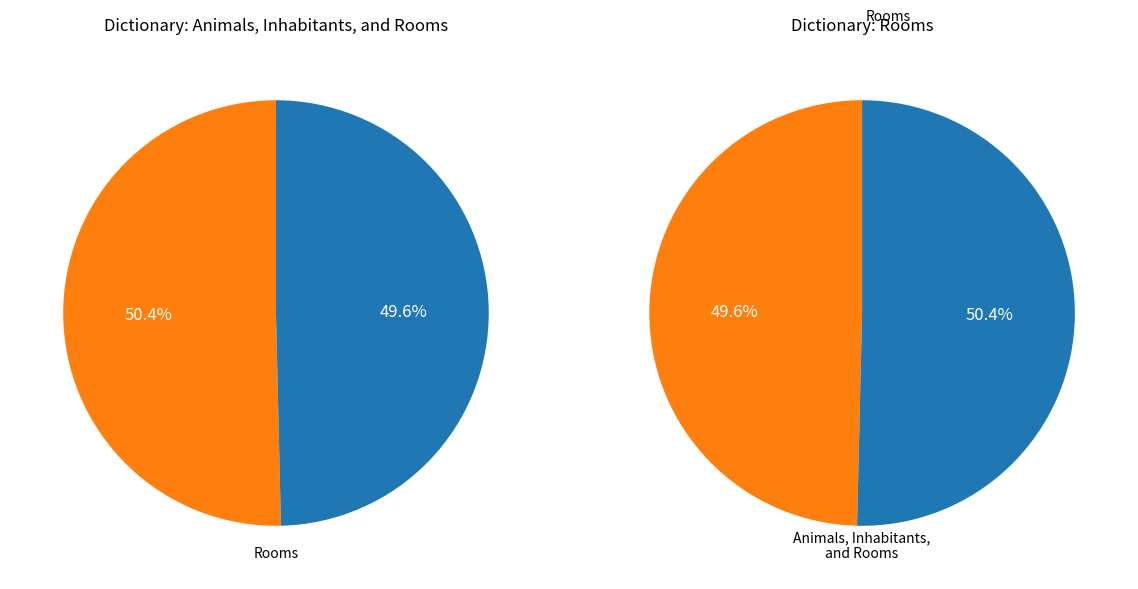

Which category has the smallest portion of the pie?

Animals, Inhabitants, and Rooms